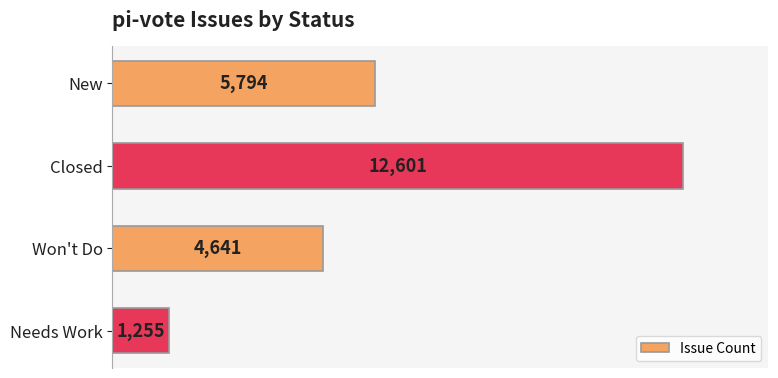

How many values are between 4641 and 12601?

3